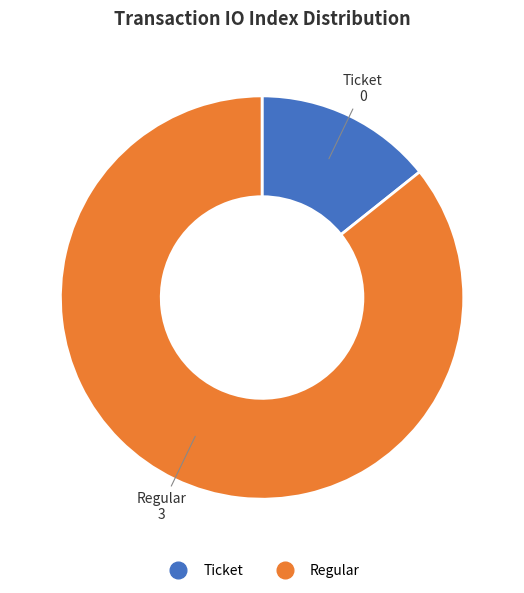

What is the largest slice in the pie chart?

Regular